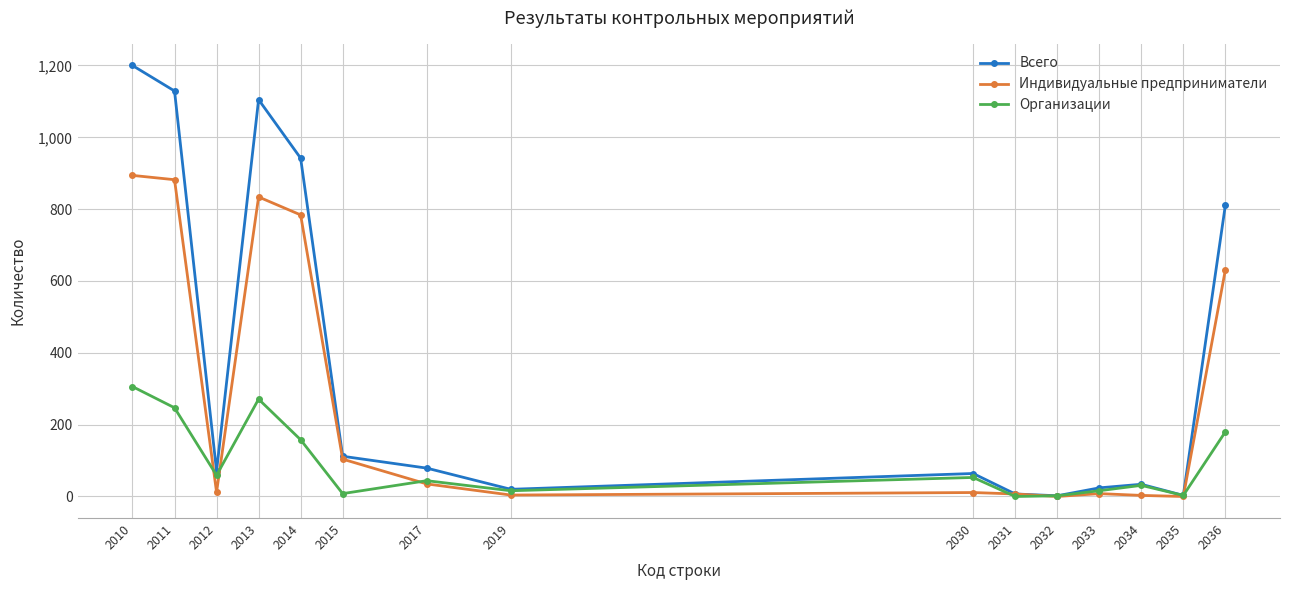

What is the total value across all series at 2019?

40